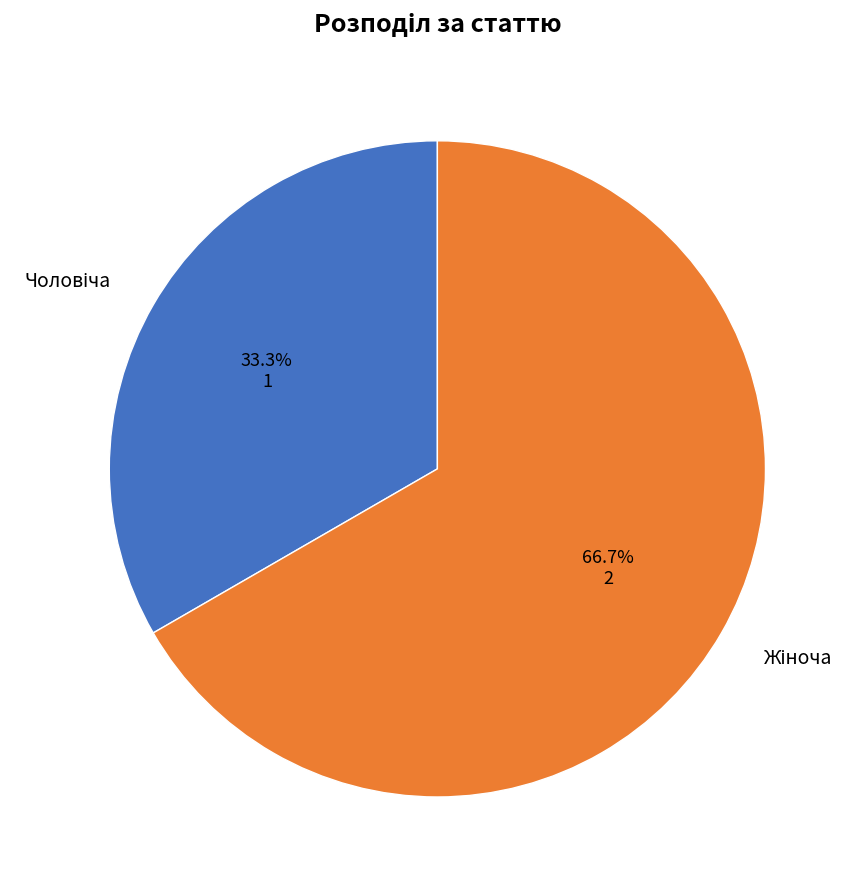

To the nearest percent, what portion does Чоловіча represent?

33%